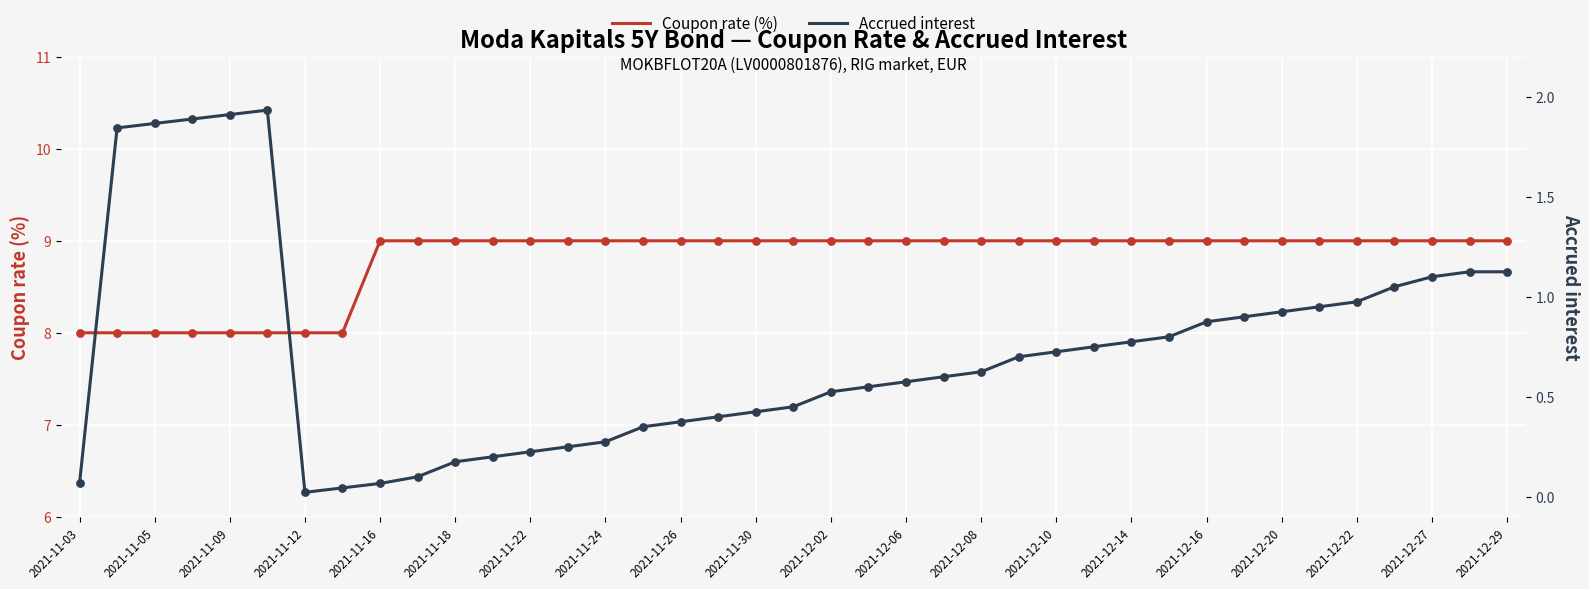

At how many categories does at least one series exceed 3?

39